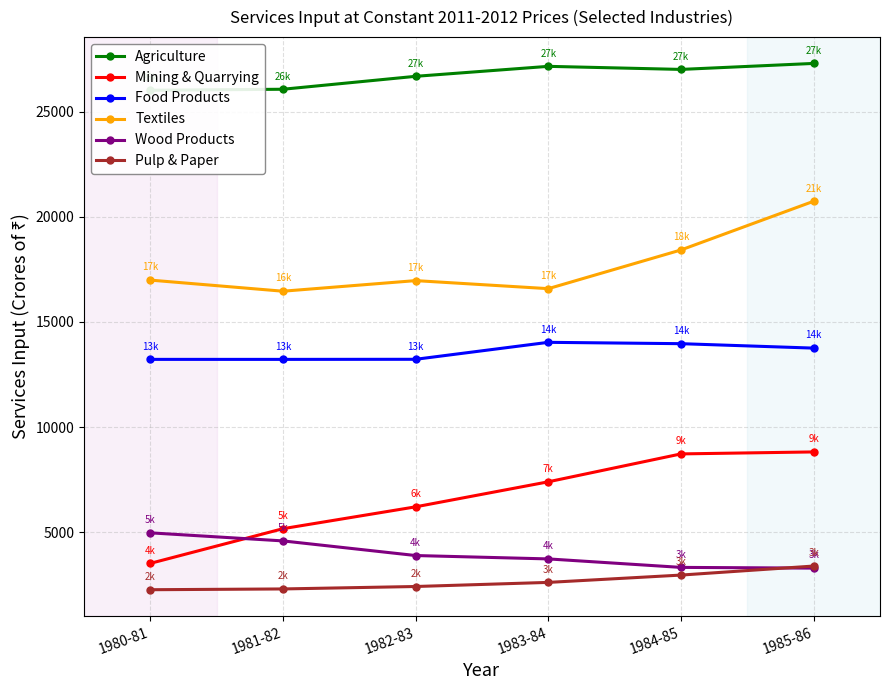

What is the sum of all Textiles values?

106165.2